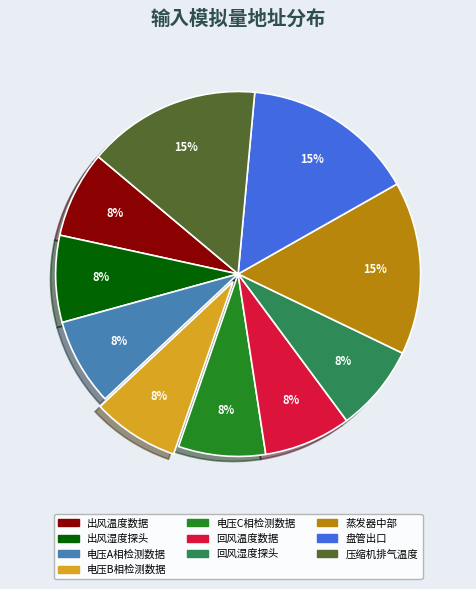

What is the ratio of the value at 电压C相检测数据 to the value at 出风湿度探头?

1.0